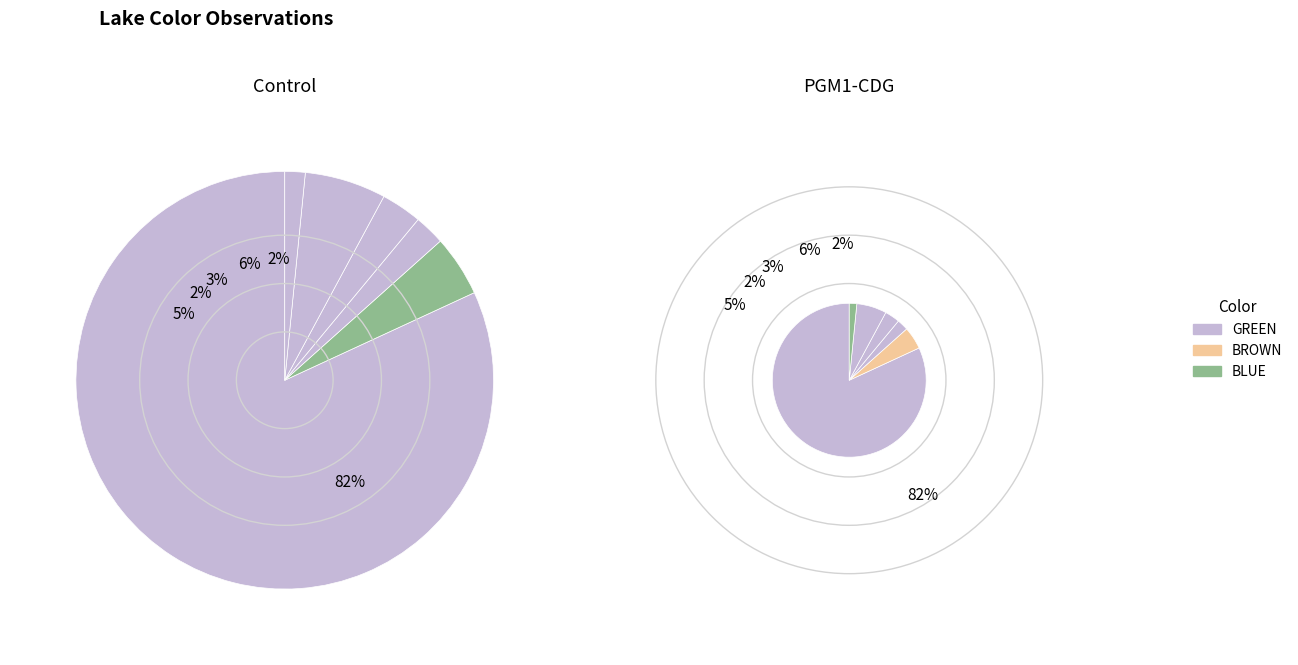

How much of the chart is everything except BLUE?

97.6%